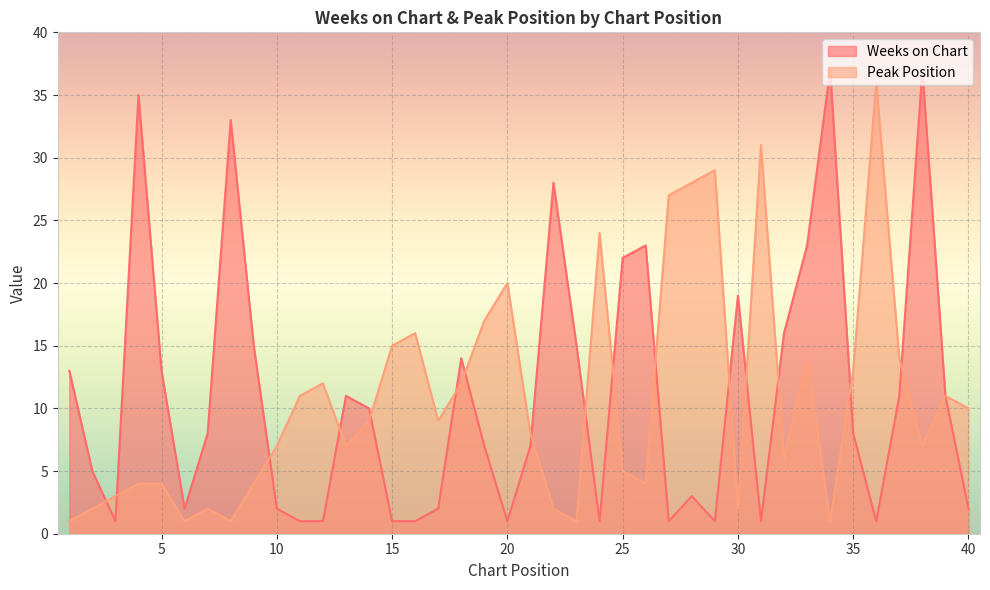

After their last crossing, which series has the higher values: Weeks on Chart or Peak Position?

Weeks on Chart